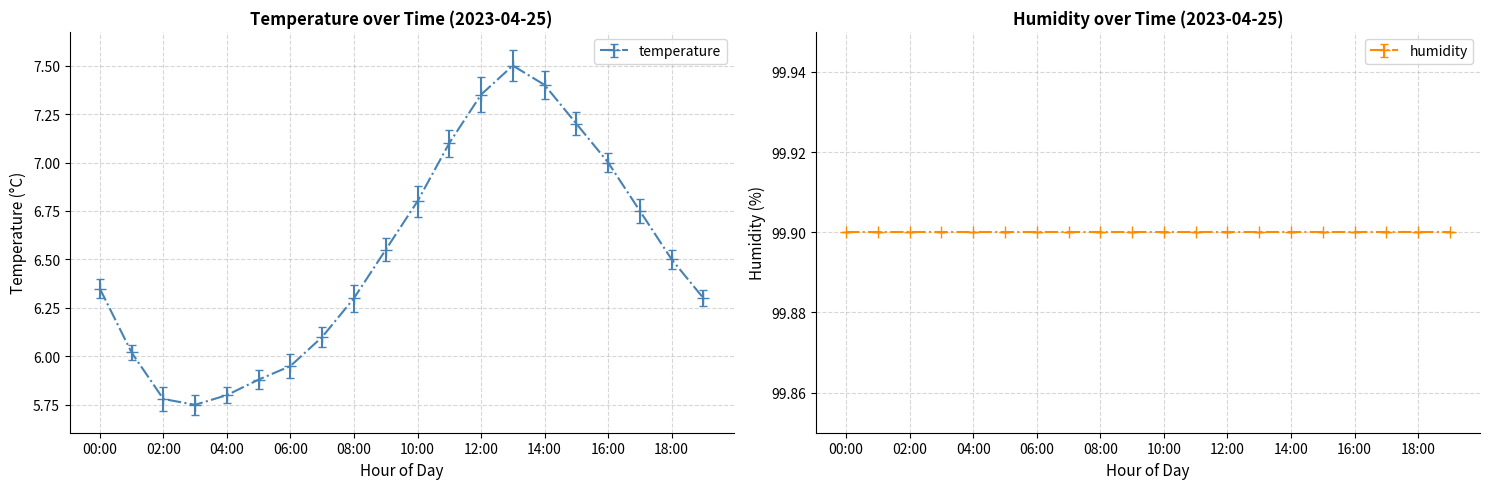

What is the maximum value shown in the chart?

7.5